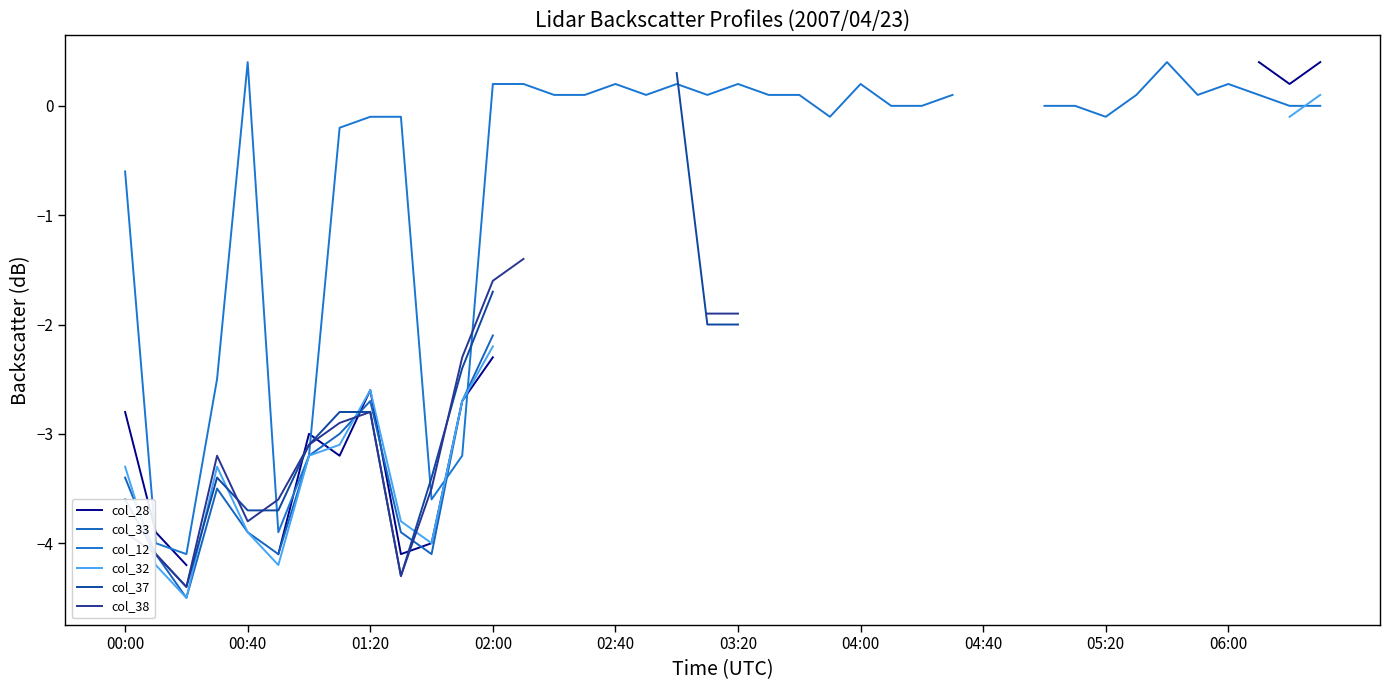

Which series has the largest range (max minus min)?

col_33